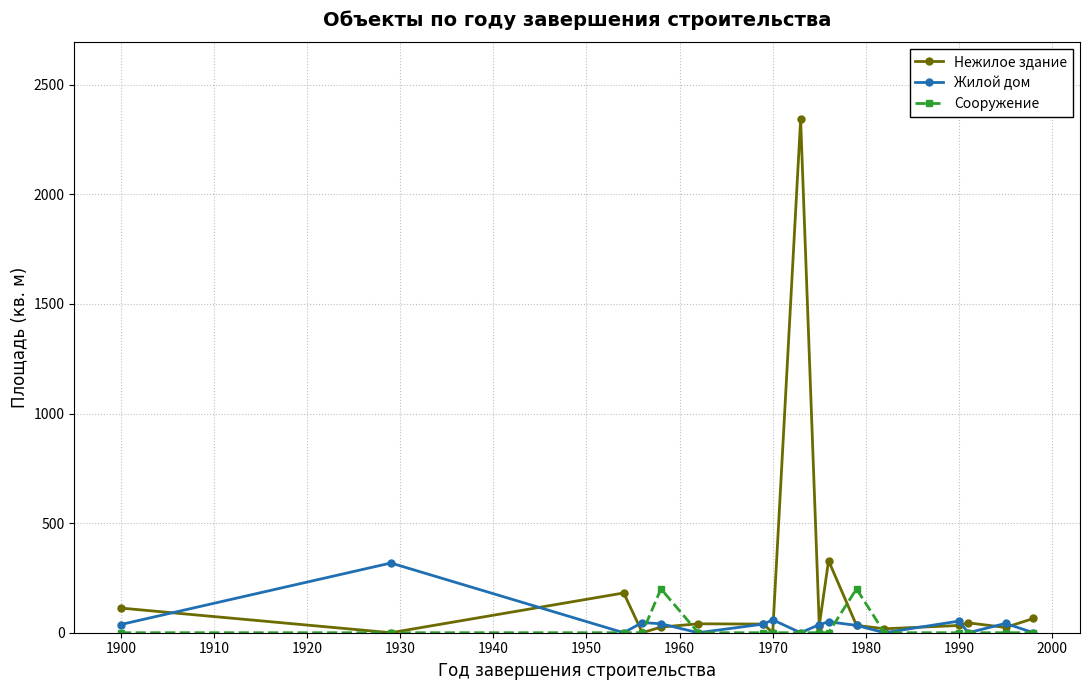

How many lines are shown in the chart?

3